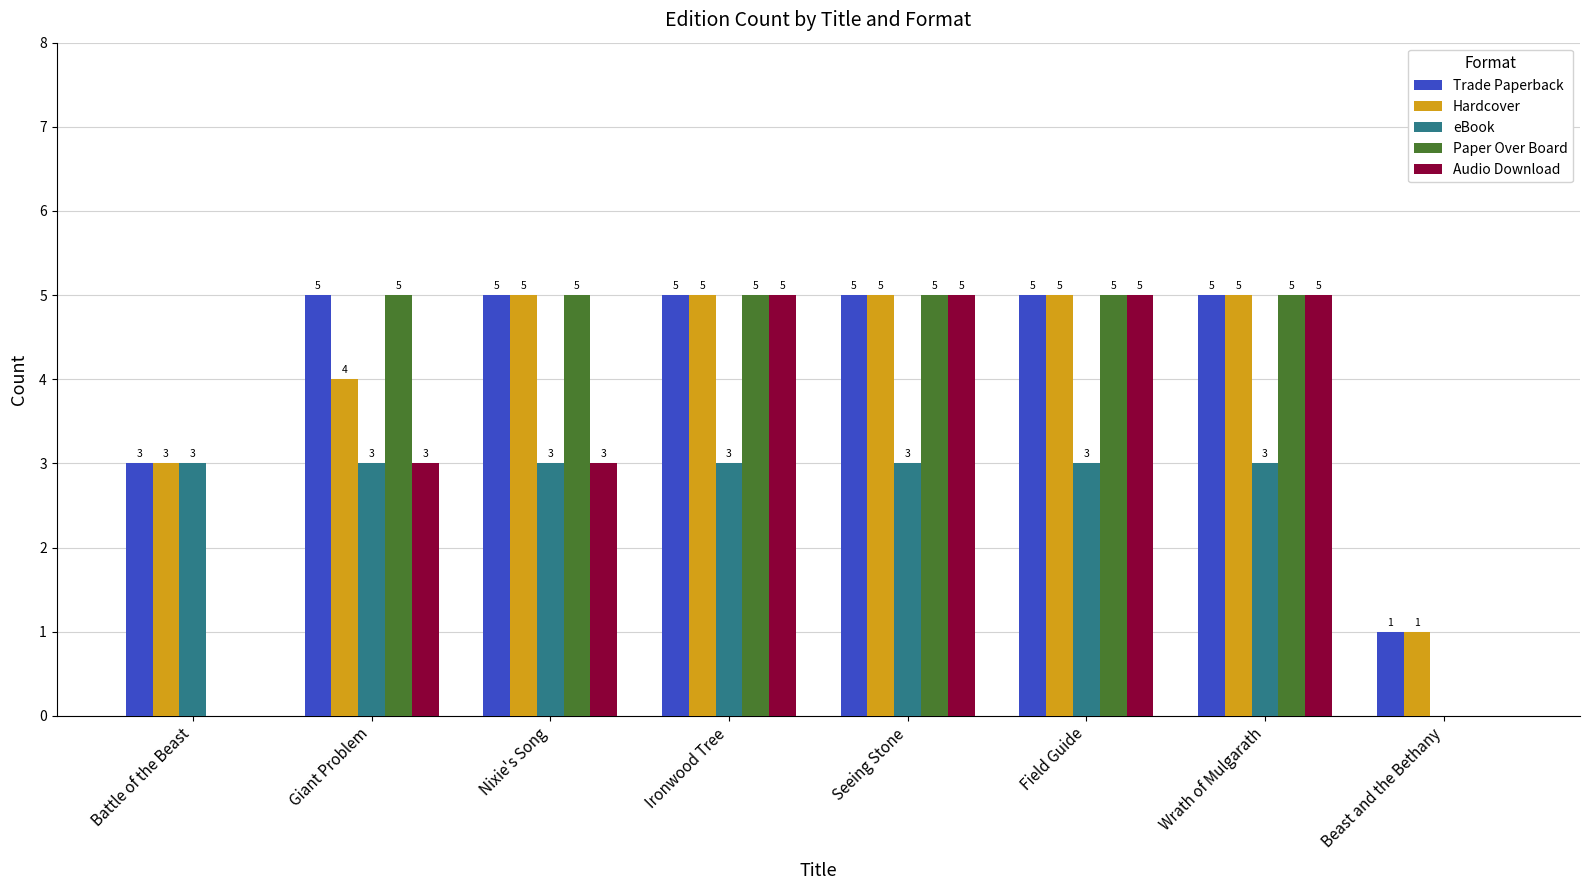

The value of Audio Download at Seeing Stone is 5. True or false?

True